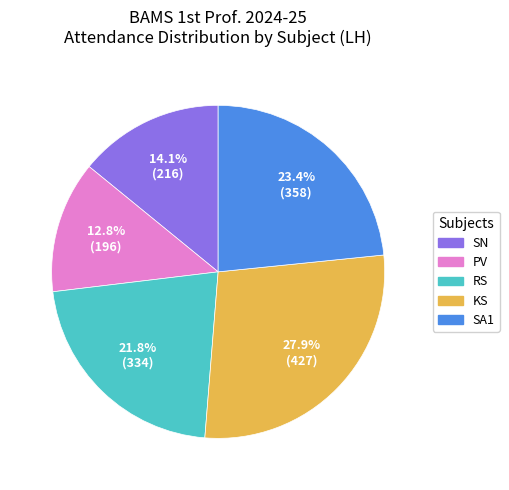

To the nearest percent, what is the average slice percentage?

20%